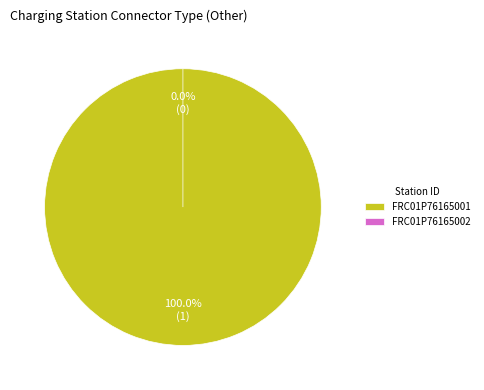

How many segments does this pie chart have?

2